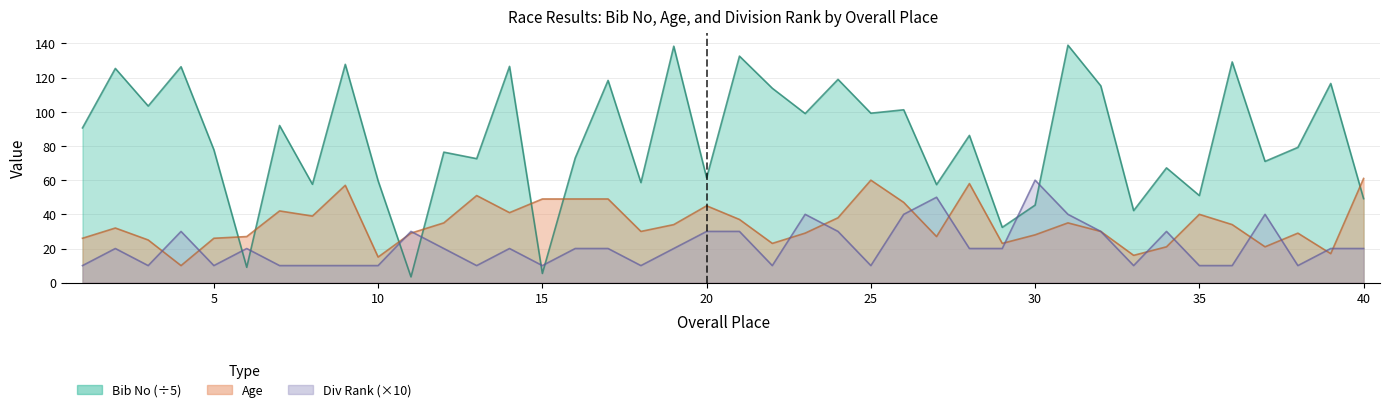

At how many categories does at least one series exceed 44?

36